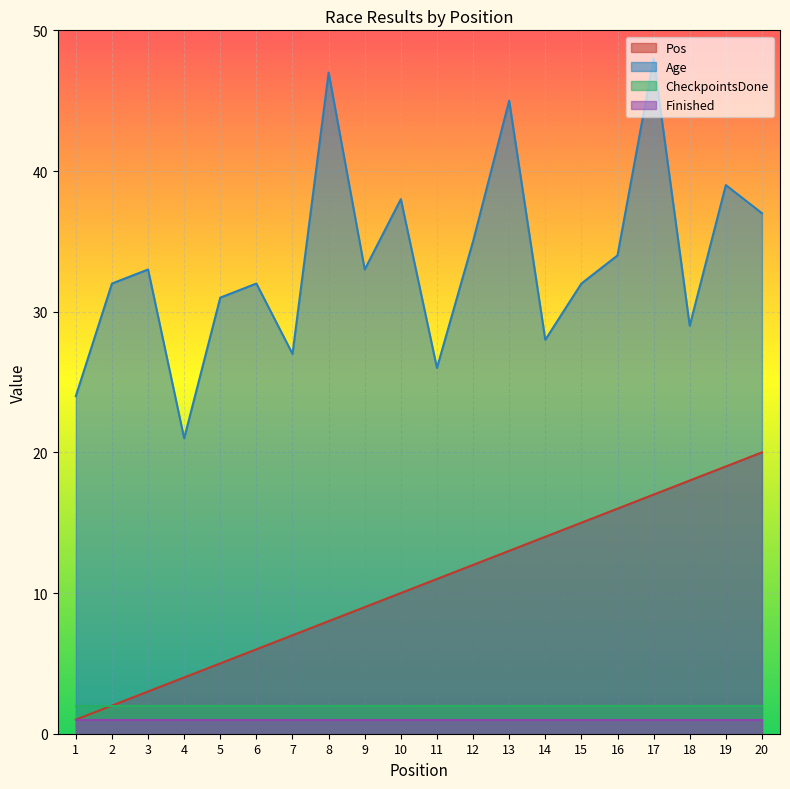

How many lines are shown in the chart?

4